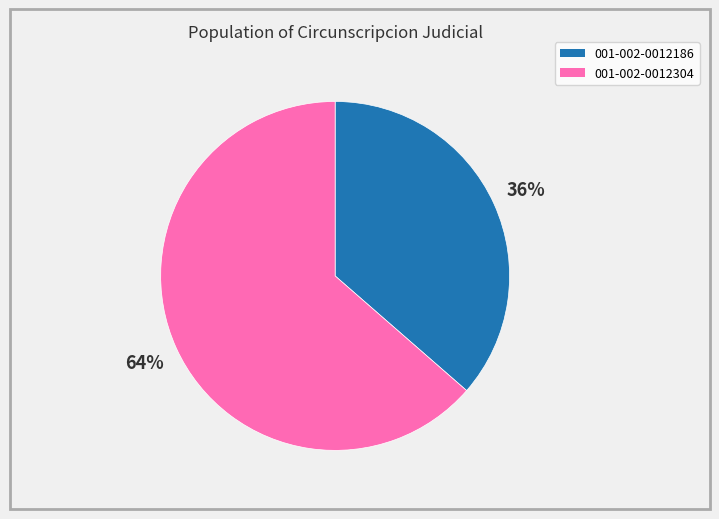

To the nearest percent, what is the combined percentage of 001-002-0012304 and 001-002-0012186?

100%